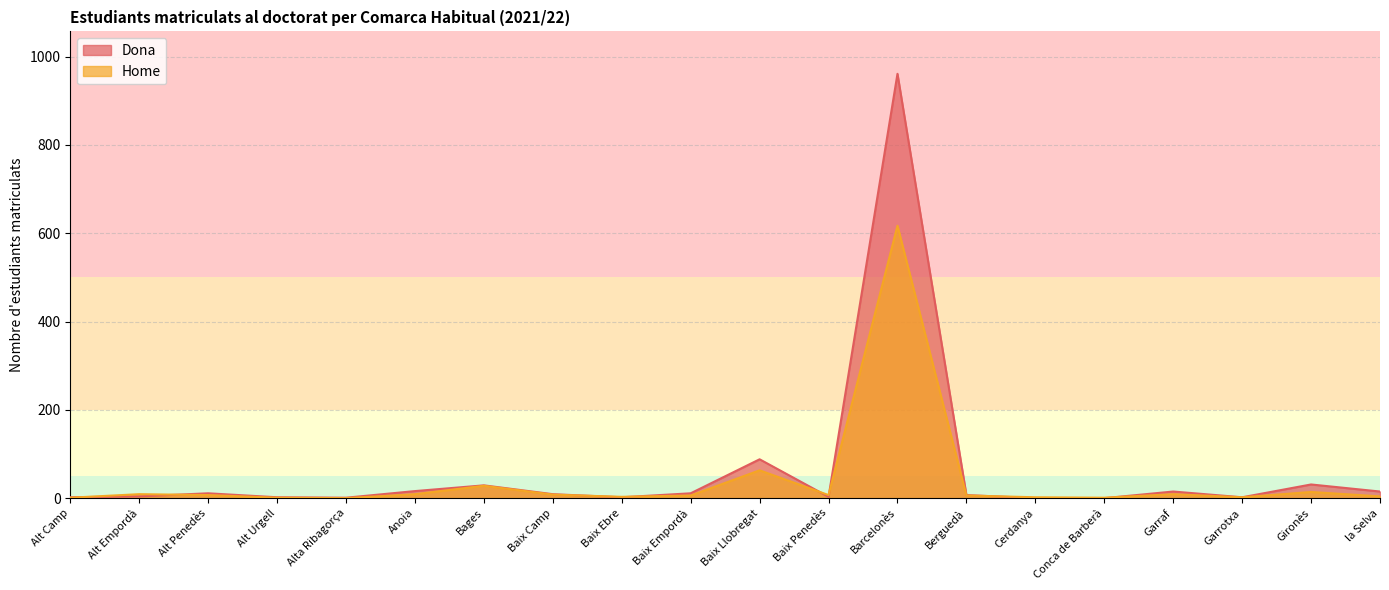

What is the maximum value shown in the chart?

961